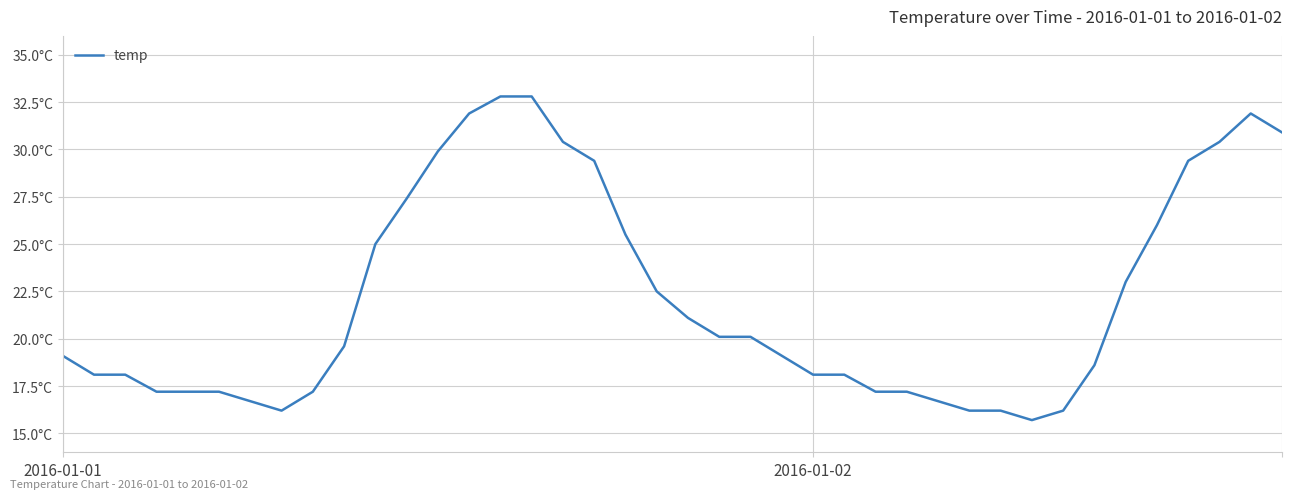

What is the minimum value shown in the chart?

15.7